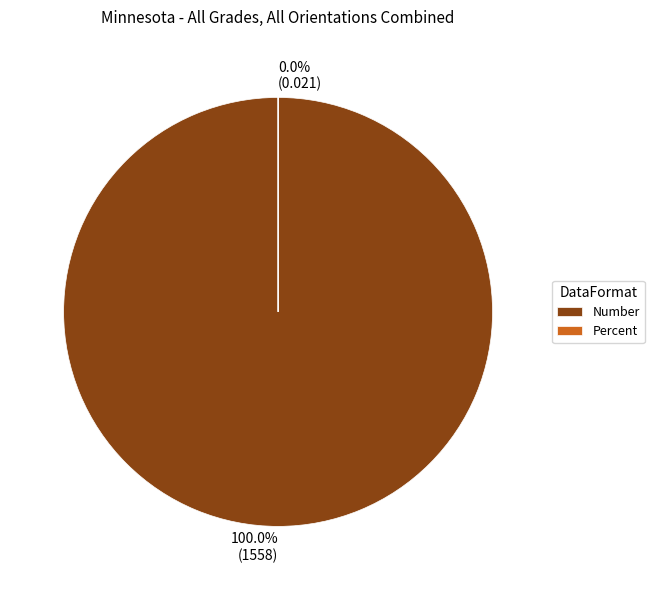

Rank the categories by value from lowest to highest.

Percent, Number